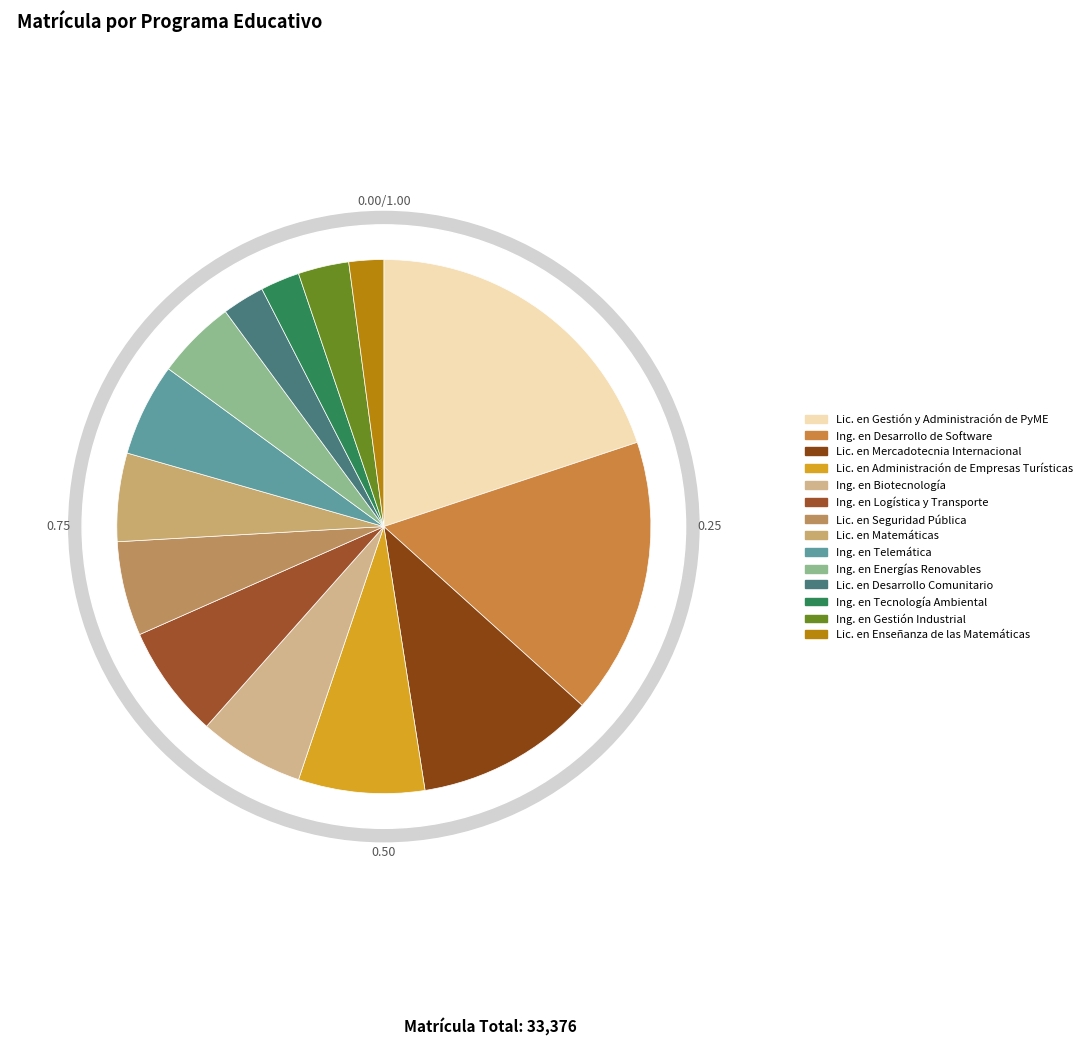

To the nearest percent, what portion does Lic. en Administración de Empresas Turísticas represent?

8%